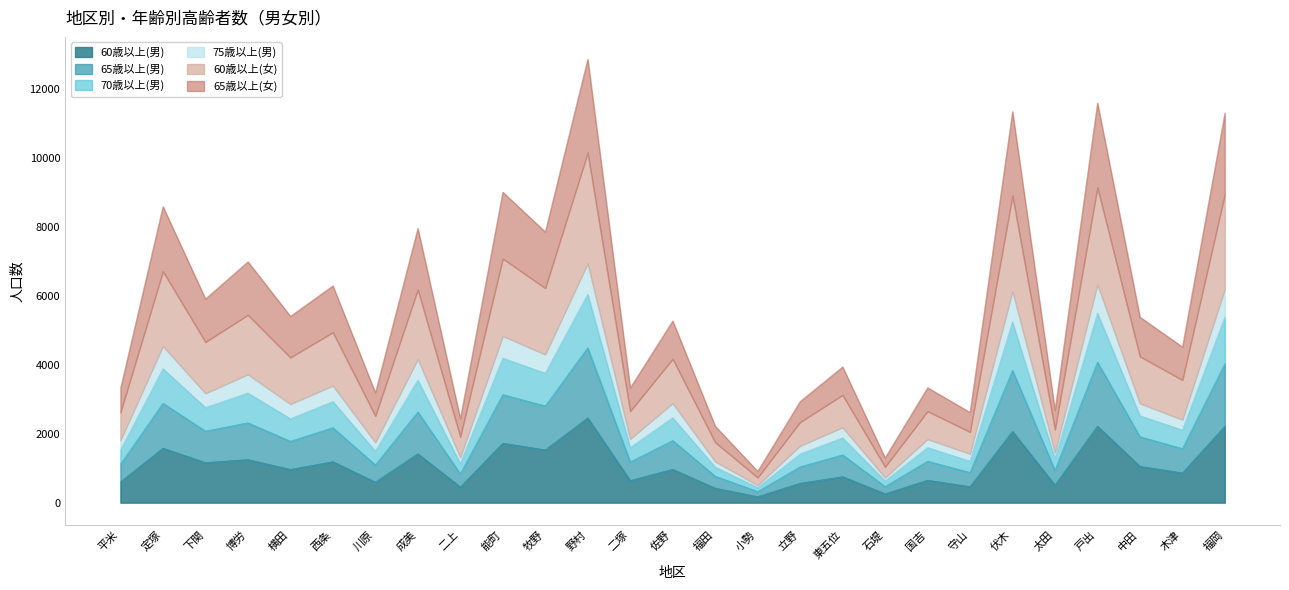

What is the value of the 70歳以上(男) point at the 21st from the left?

1419